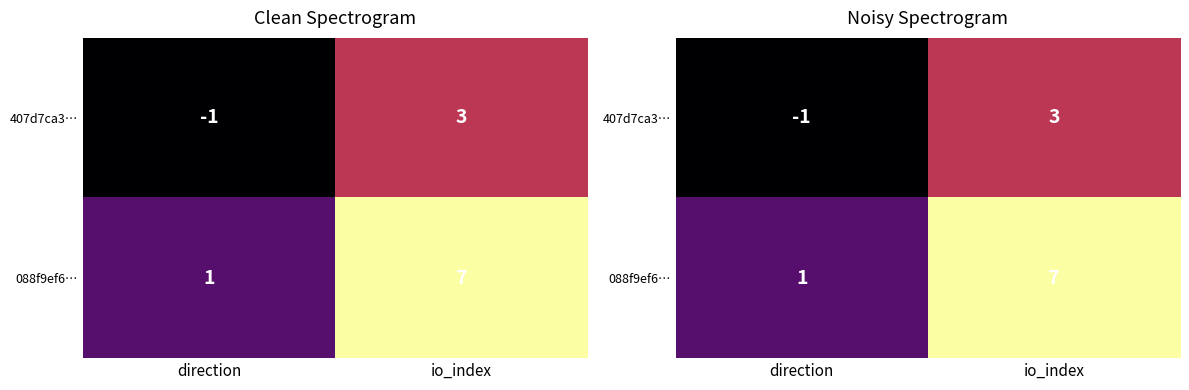

At io_index, list the series in order from smallest to largest.

407d7ca3…, 088f9ef6…